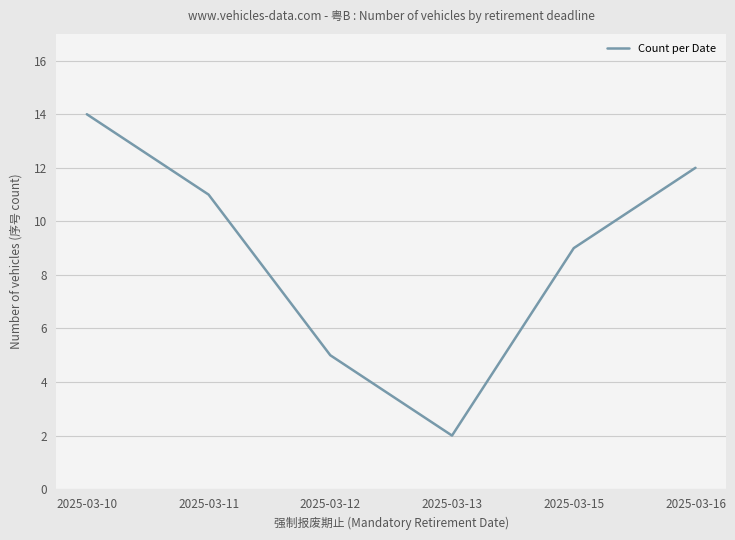

True or false: the data has more than 1 interior local peaks.

False